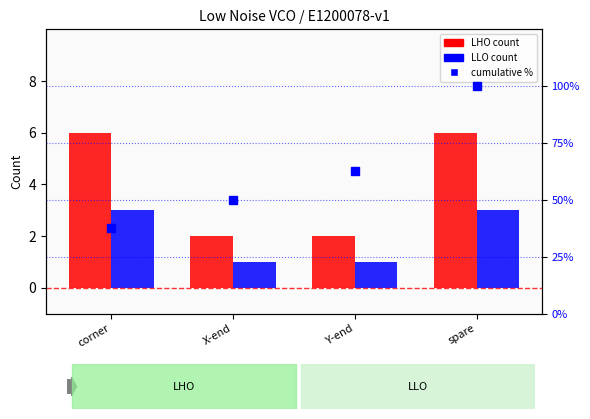

What are all the series names shown in the legend?

LHO count, LLO count, cumulative %